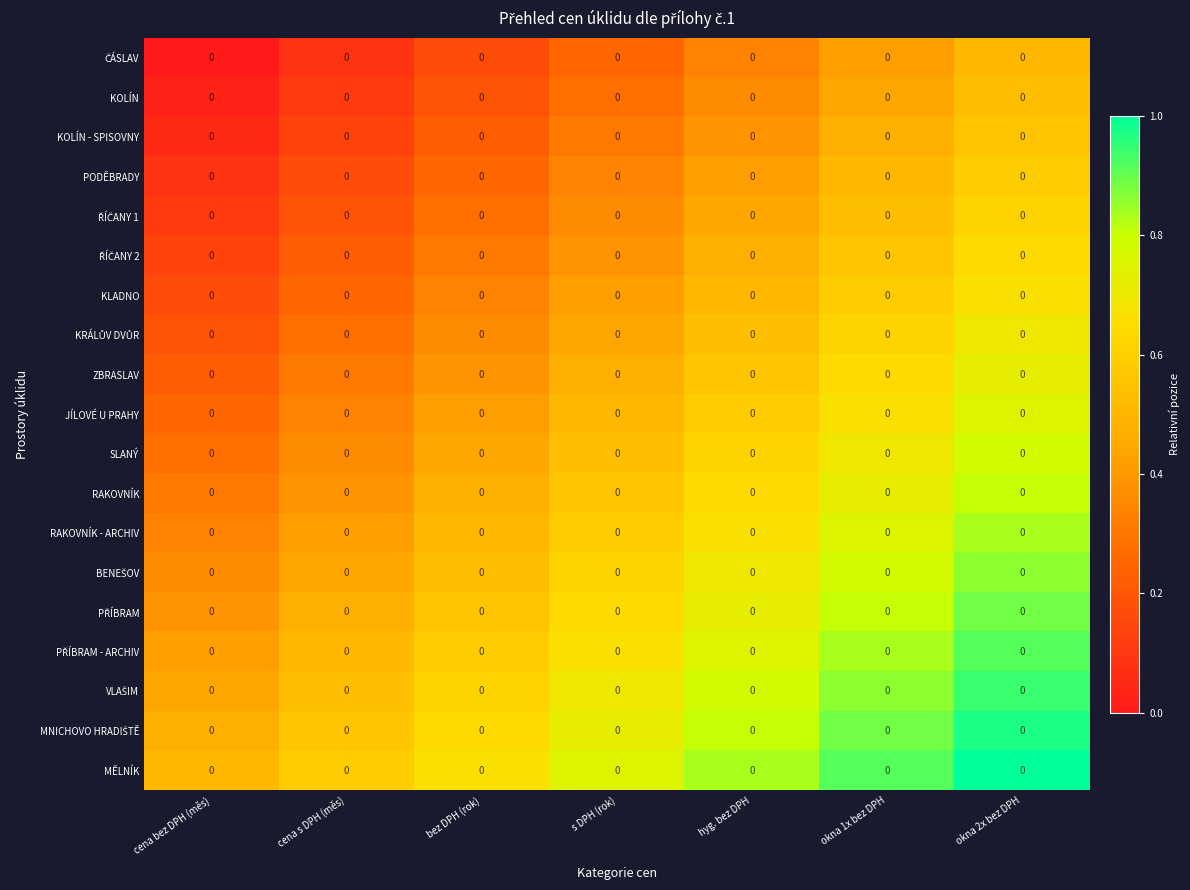

What is the greatest value displayed?

1.0